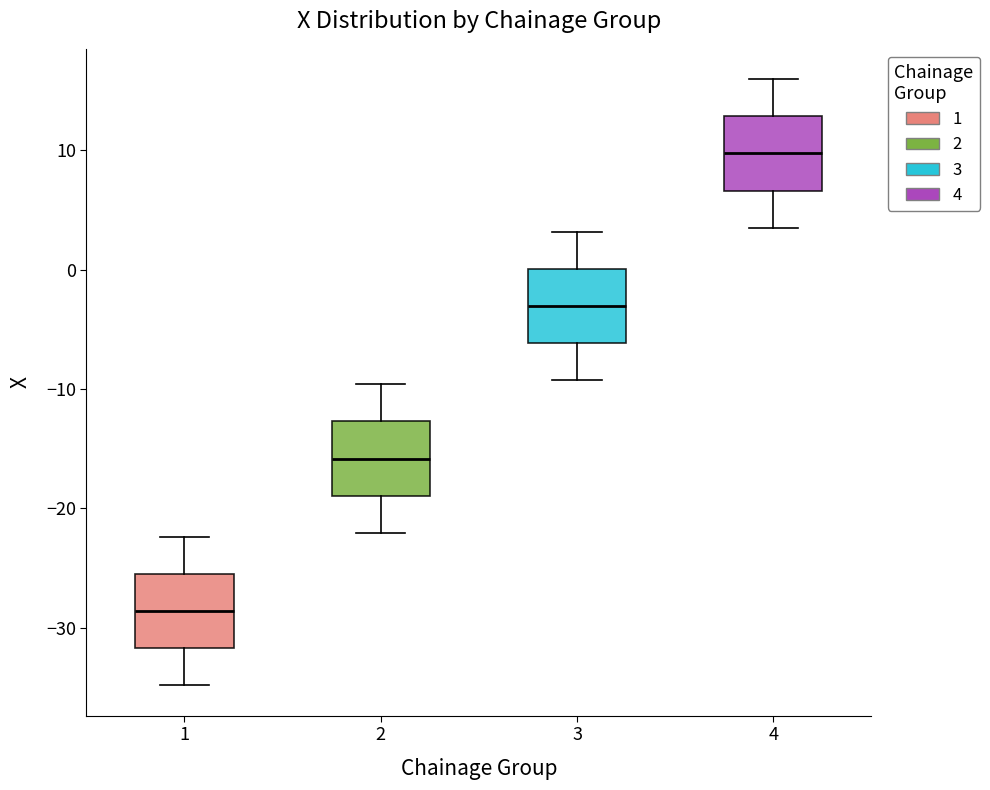

Where does the lower whisker of the box at x = 2 end on the y-axis? The values are not printed on the chart, so give them approximately, as read against the axis.

-22